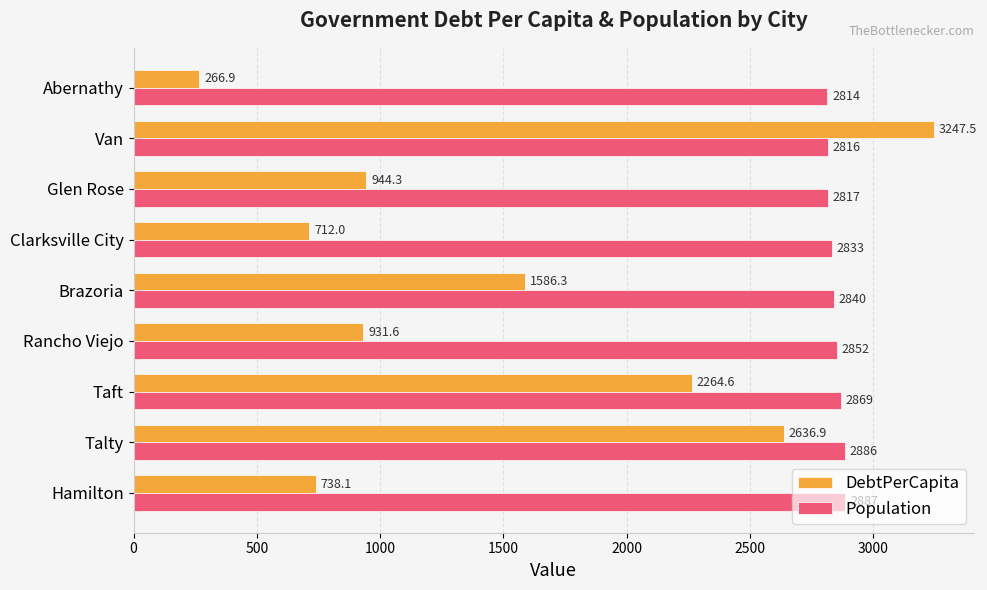

What is the difference between the maximum and minimum values in the Population series?

73.0